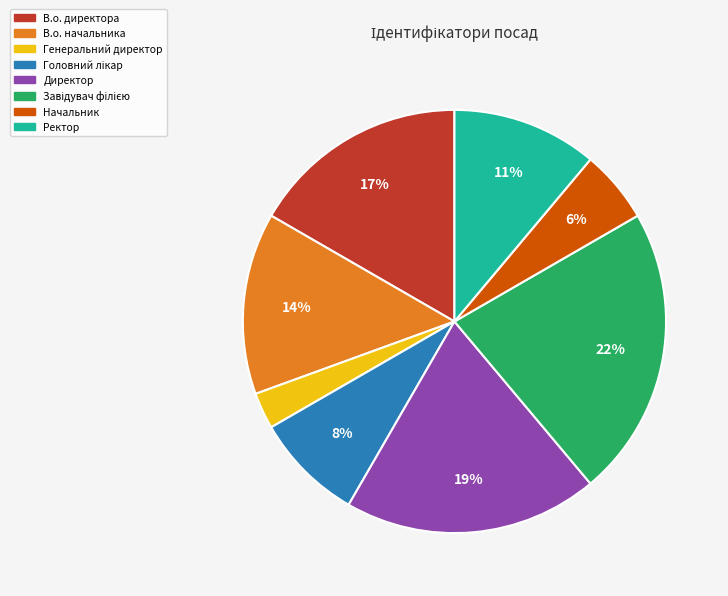

What percentage is the Генеральний директор slice, to the nearest percent?

3%